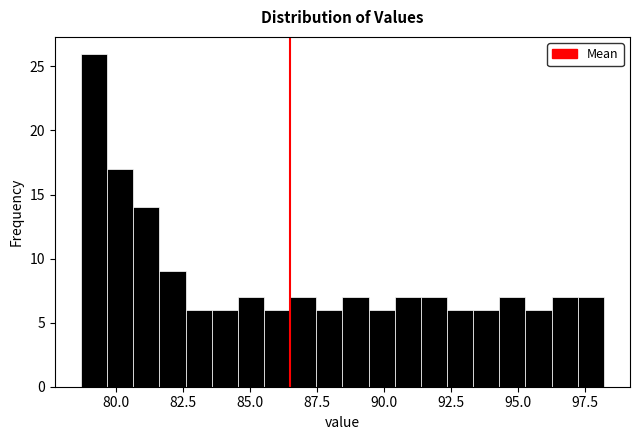

Around what value on the x-axis is the tallest bar? Give the approximate position of its centre, as read against the axis.

79.0